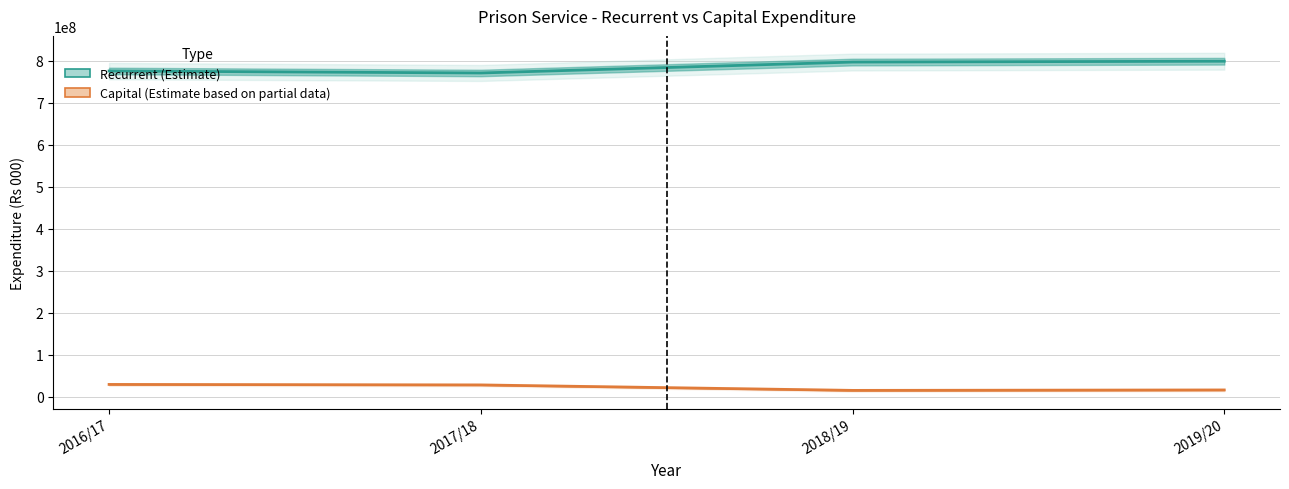

Count the number of categories in the chart.

4